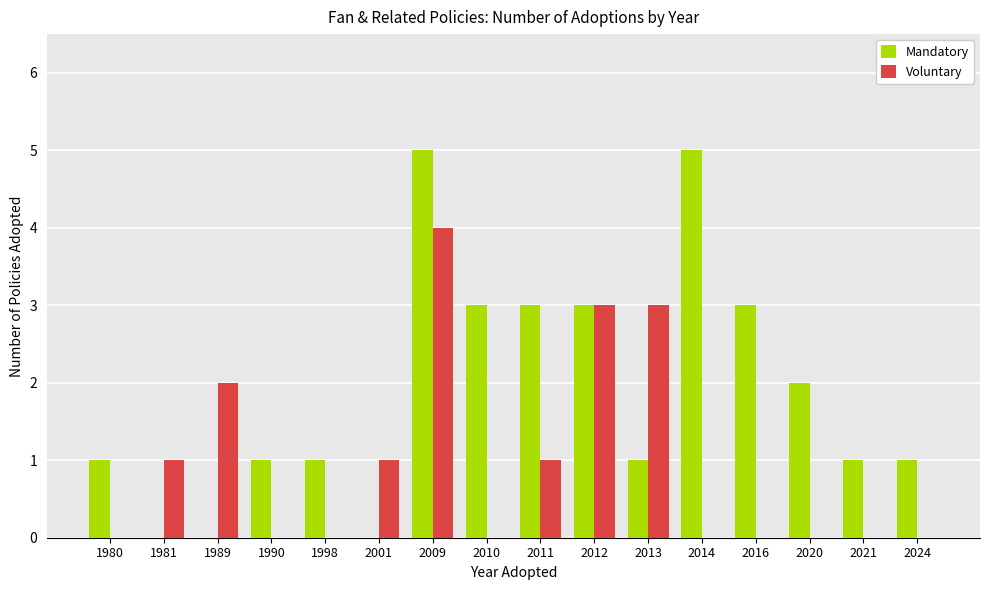

Reading right to left, transcribe all the data shown in this chart.

Mandatory: 1	1	2	3	5	1	3	3	3	5	0	1	1	0	0	1
Voluntary: 0	0	0	0	0	3	3	1	0	4	1	0	0	2	1	0